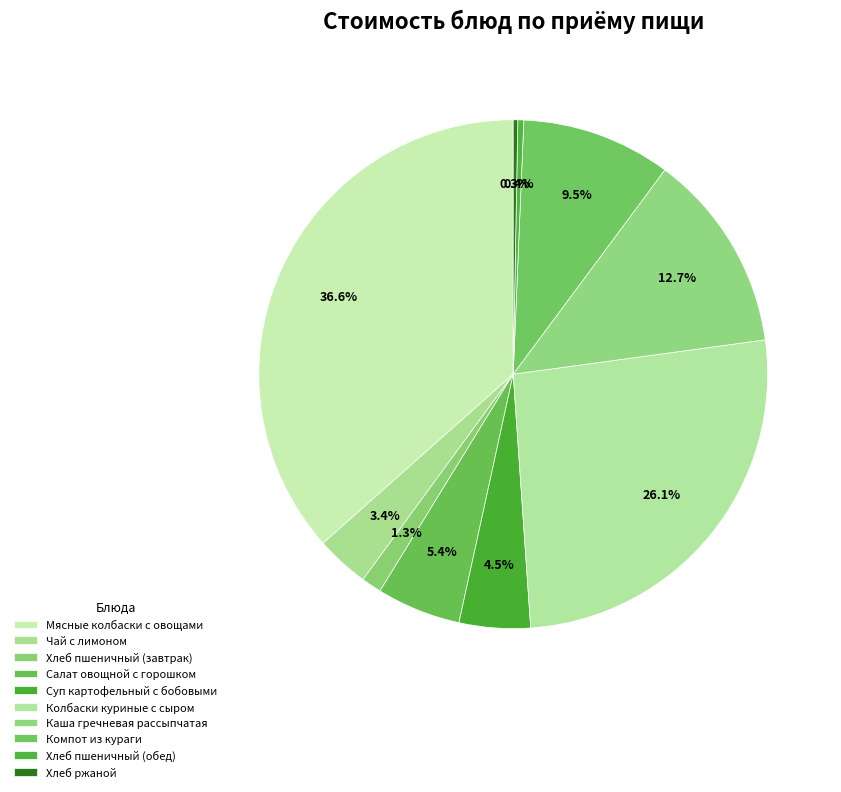

What is the change in value from Каша гречневая рассыпчатая to Хлеб ржаной?

-19.8